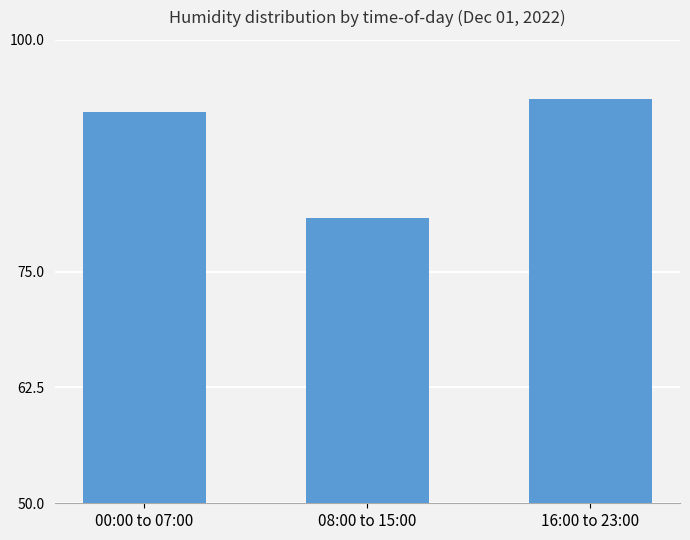

Read the value at 16:00 to 23:00.

93.6